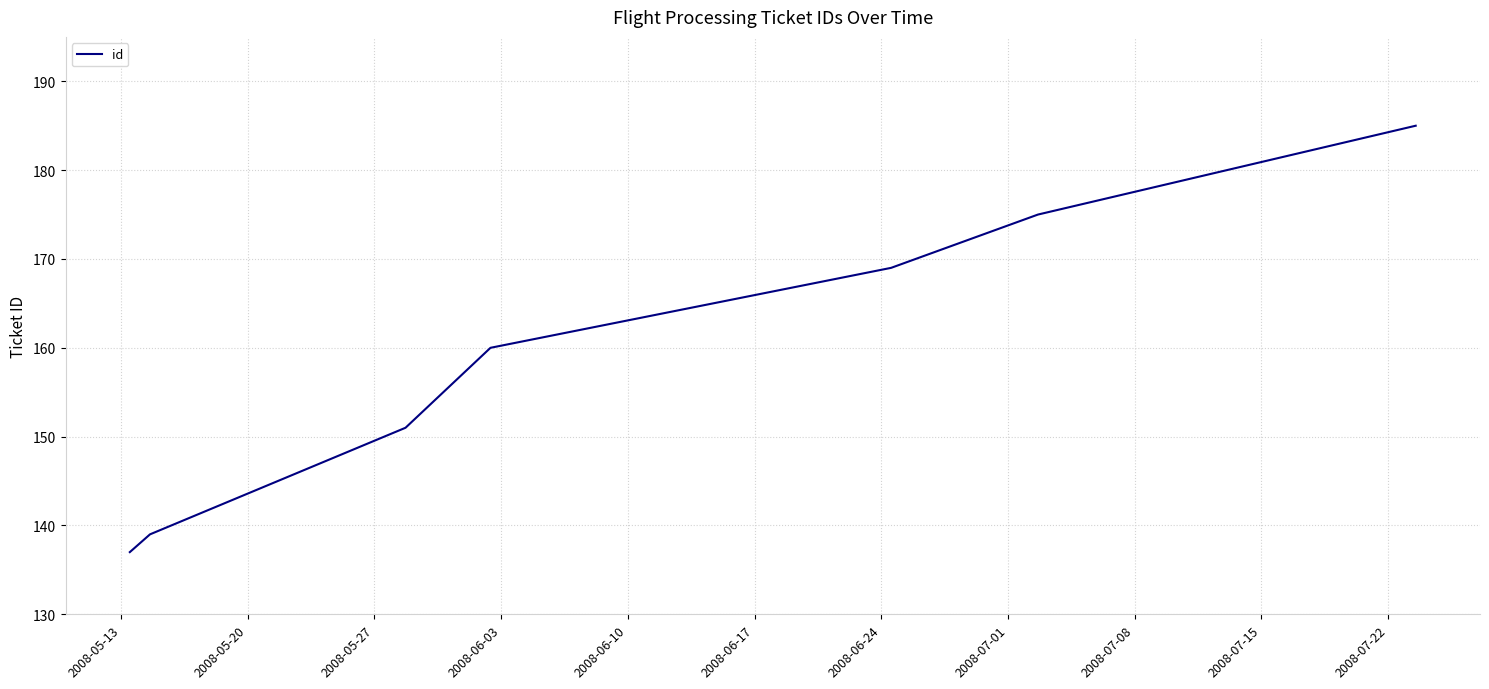

True or false: the data has more than 2 interior local peaks.

False